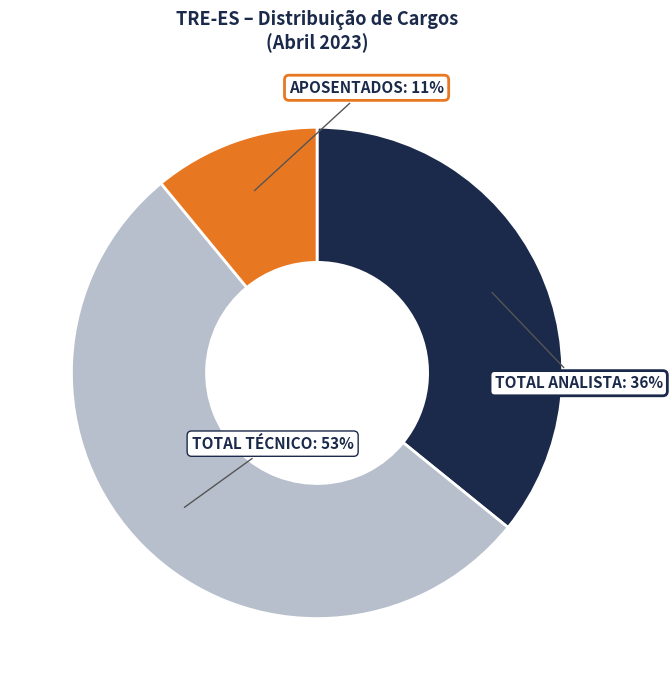

Rank the categories by value from lowest to highest.

APOSENTADOS, TOTAL ANALISTA, TOTAL TÉCNICO